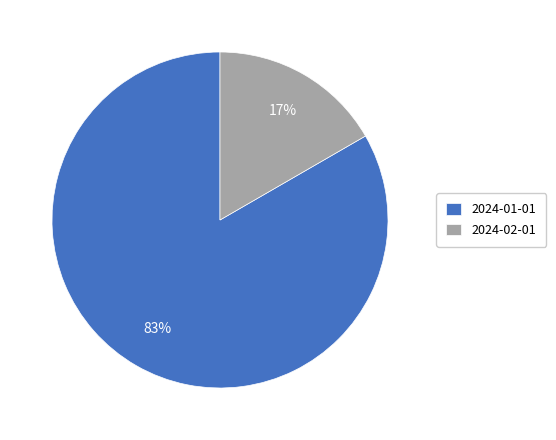

Is the sum of 2024-01-01 and 2024-02-01 greater than half?

Yes